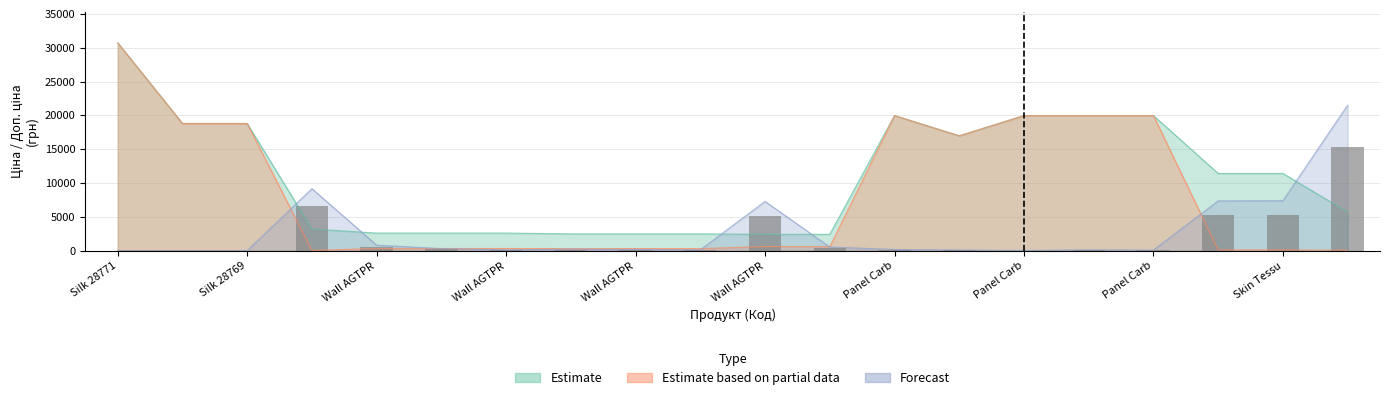

How many bars are there in each group?

3